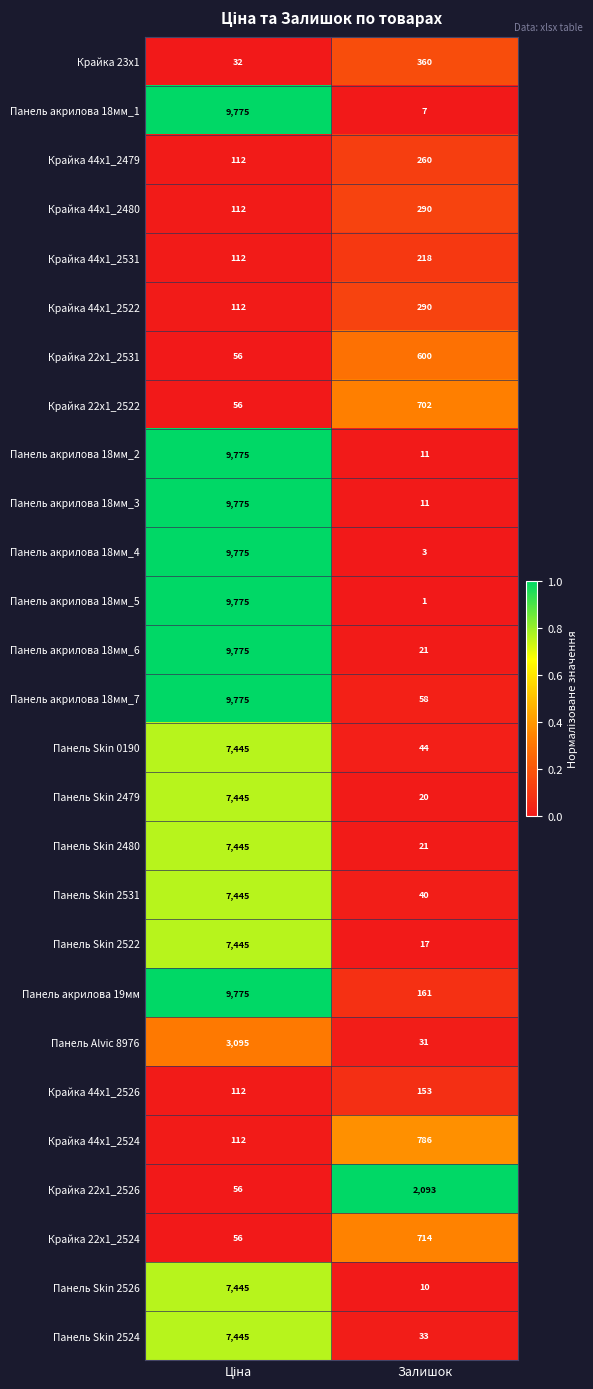

What is the average value of the Панель акрилова 18мм_4 series?

4889